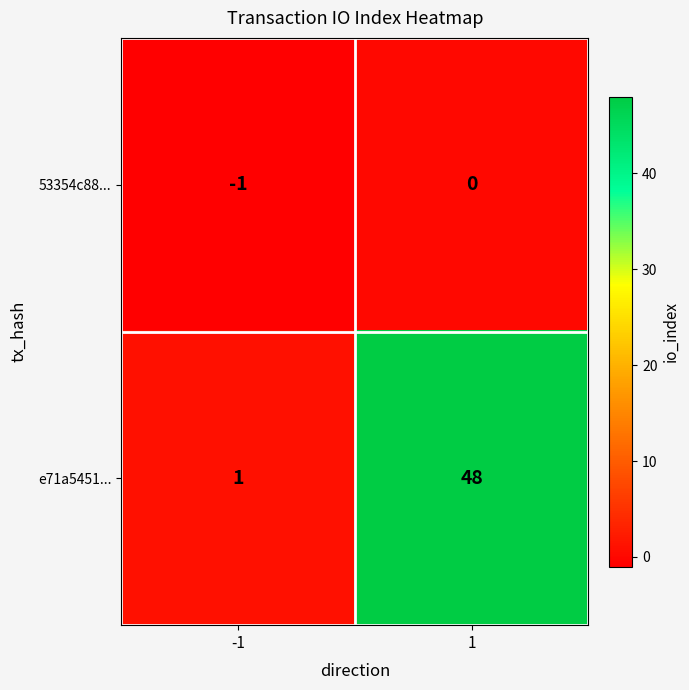

Which series has the largest total across all categories?

e71a5451...